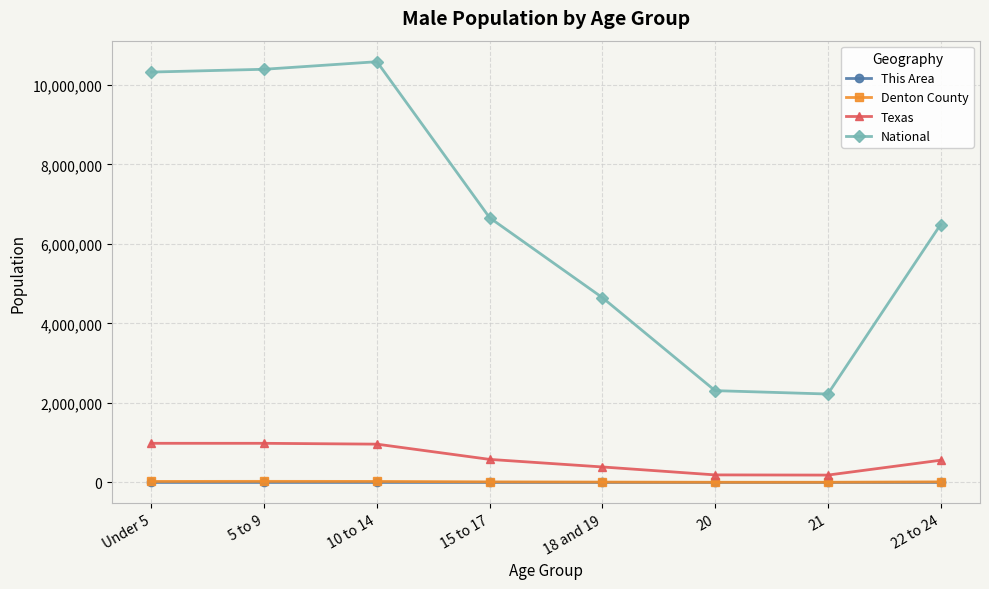

True or false: Texas has more than 2 interior local peaks.

False